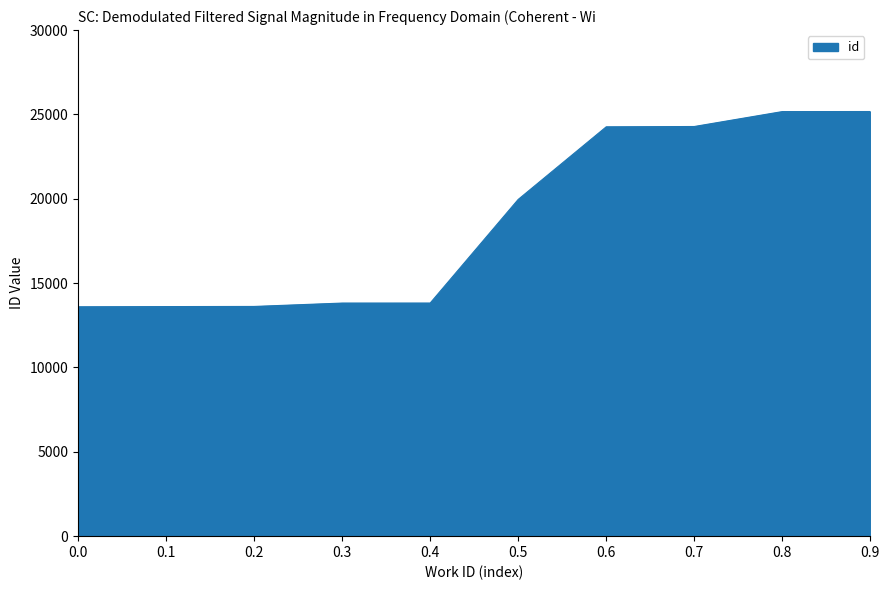

What is the ratio of the value at 0.3 to the value at 0.6?

0.6